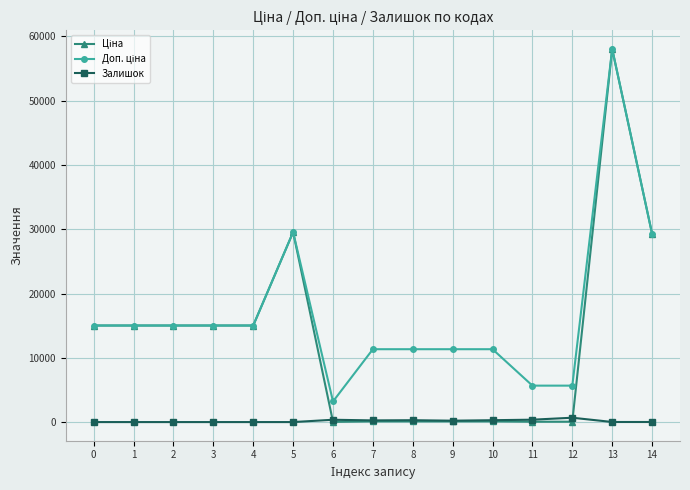

At which category is the sum across all series the highest?

13